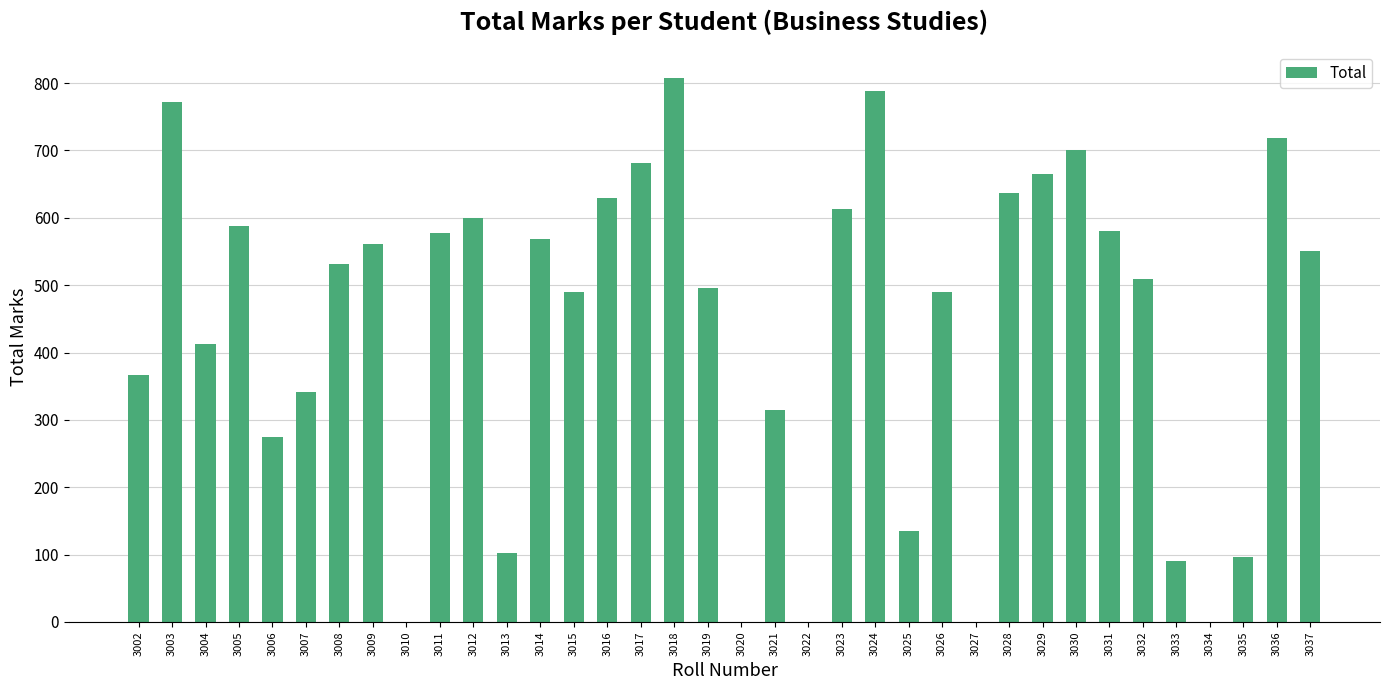

The chart shows a value of 718 at 3036. True or false?

True